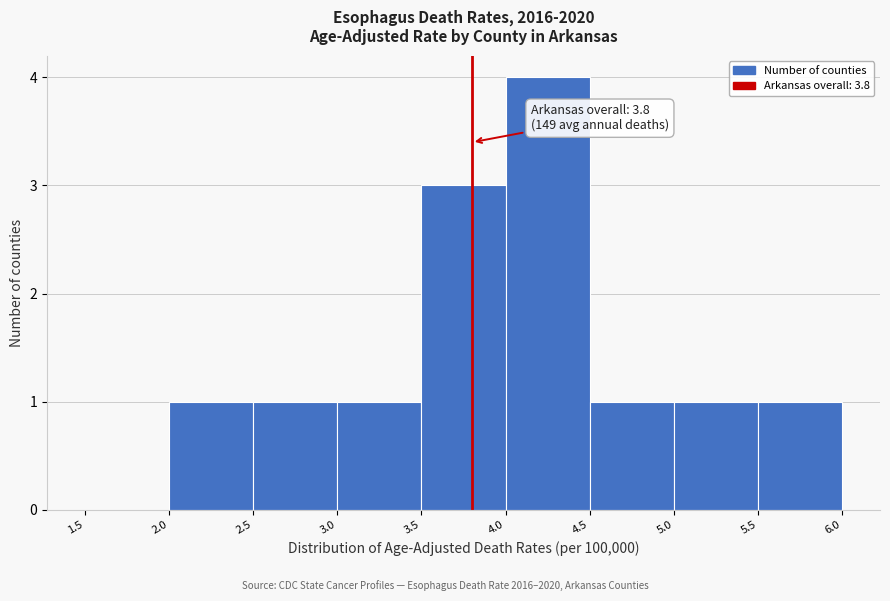

Which range on the x-axis has the tallest bar?

4.0 to 4.5